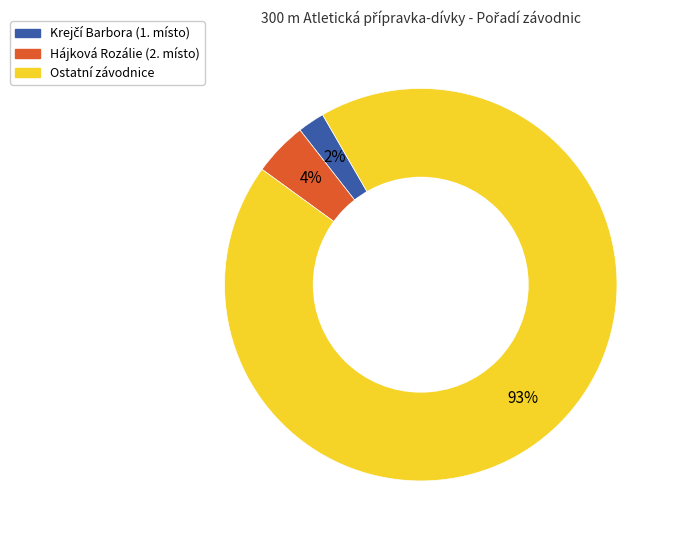

To the nearest percent, what is the average slice percentage?

33%